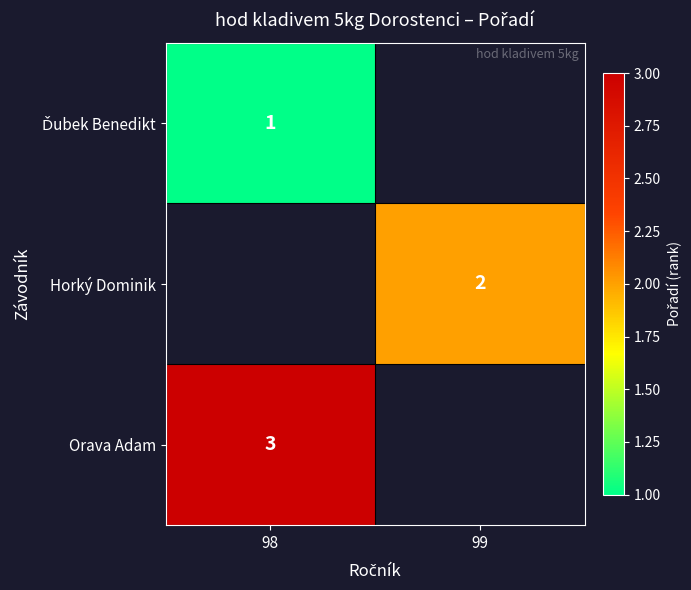

At which category does the chart reach its peak across all series?

98